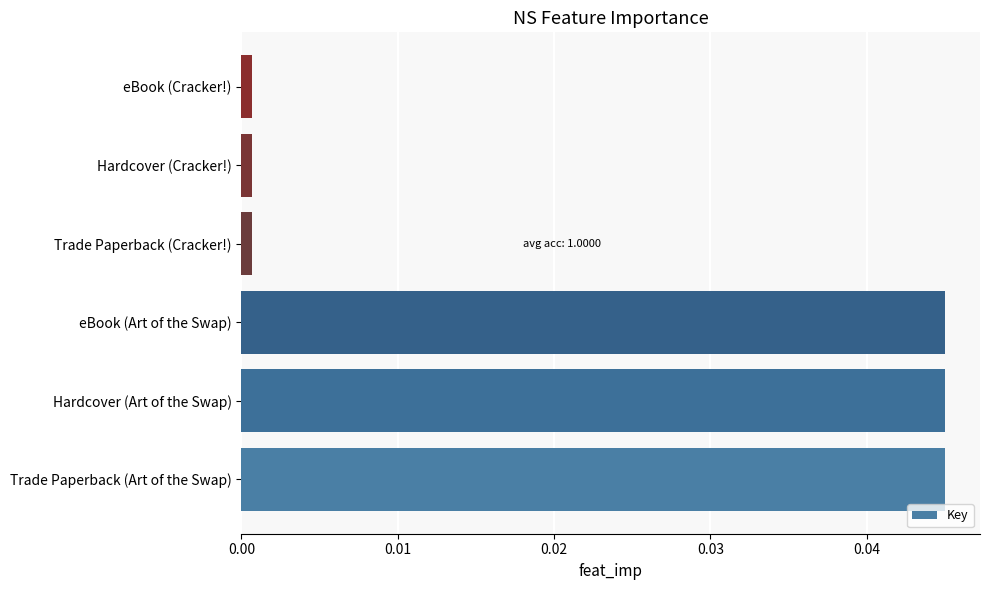

Is it true that the value at Hardcover (Art of the Swap) is 0.1?

False